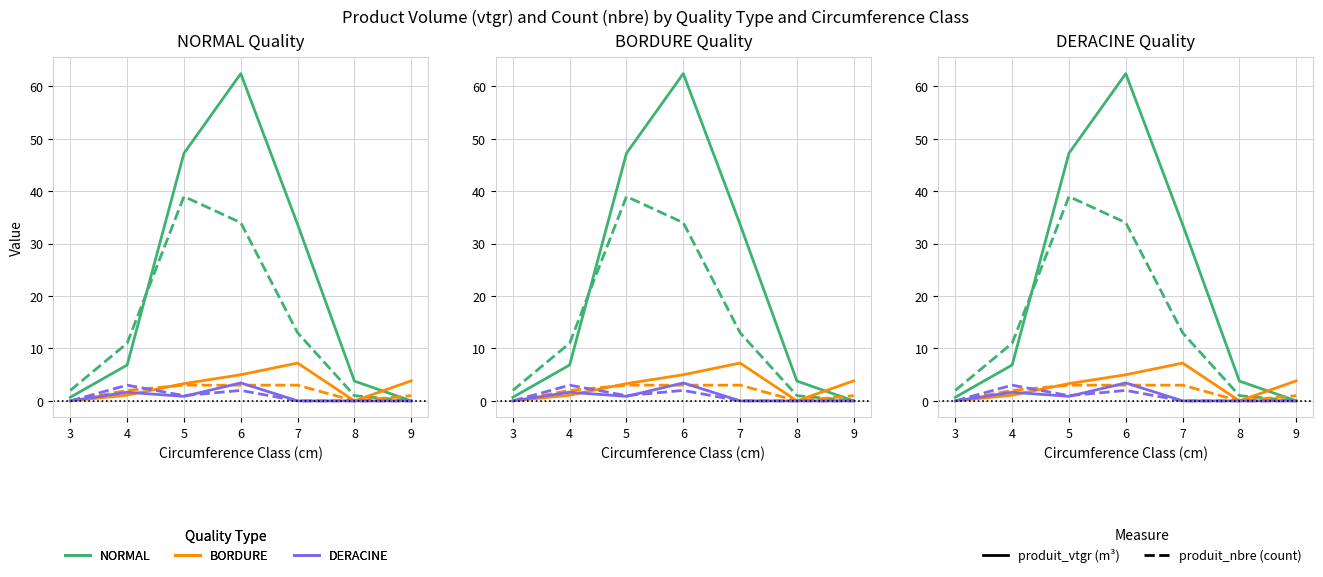

Reading right to left, transcribe all the data shown in this chart.

NORMAL: 9=0.0	8=3.8	7=33.7	6=62.4	5=47.2	4=6.8	3=0.7
NORMAL (nbre): 9=0.0	8=1.0	7=13.0	6=34.0	5=39.0	4=11.0	3=2.0
BORDURE: 9=3.8	8=0.0	7=7.2	6=5.0	5=3.3	4=1.1	3=0.0
BORDURE (nbre): 9=1.0	8=0.0	7=3.0	6=3.0	5=3.0	4=2.0	3=0.0
DERACINE: 9=0.0	8=0.0	7=0.0	6=3.4	5=0.9	4=1.6	3=0.0
DERACINE (nbre): 9=0.0	8=0.0	7=0.0	6=2.0	5=1.0	4=3.0	3=0.0